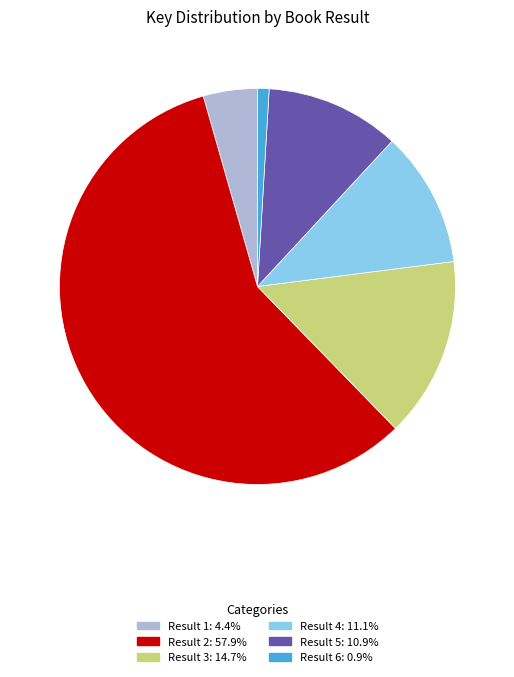

Is there a majority slice in this chart?

Yes